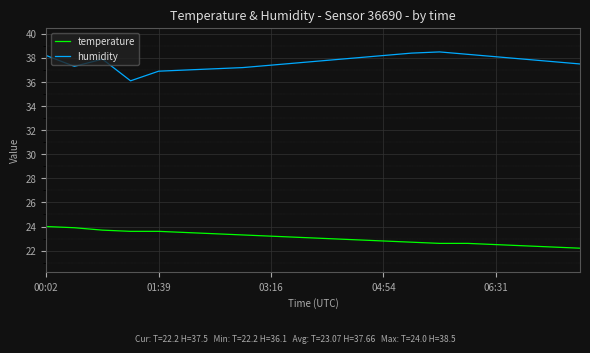

True or false: temperature and humidity intersect in this chart.

False